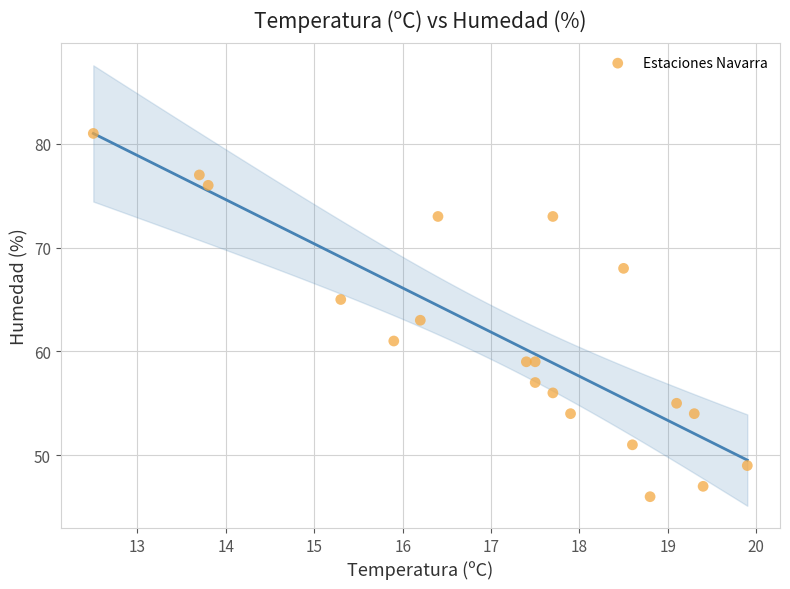

What is the range of Y values (max minus min)?

35